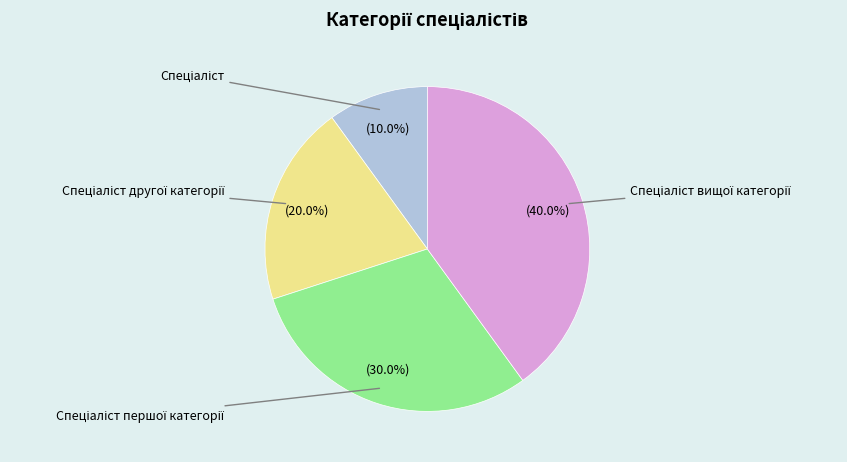

To the nearest percent, what portion does Спеціаліст першої категорії represent?

30%